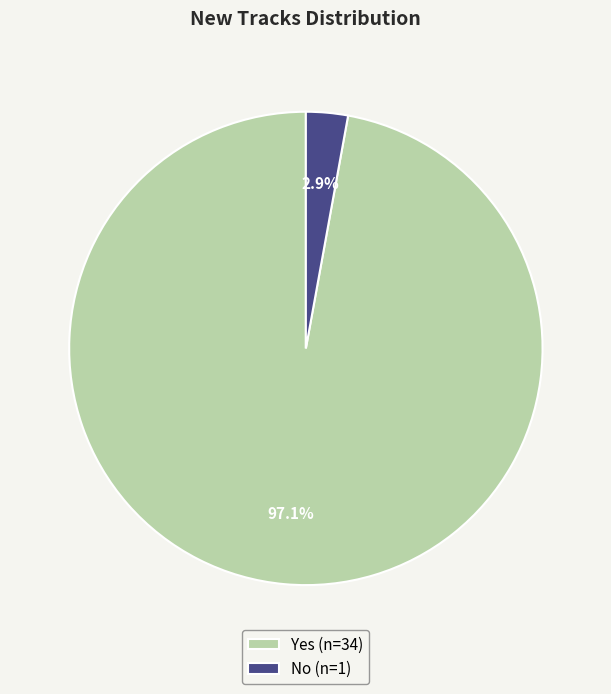

Rank the categories by value from lowest to highest.

No, Yes